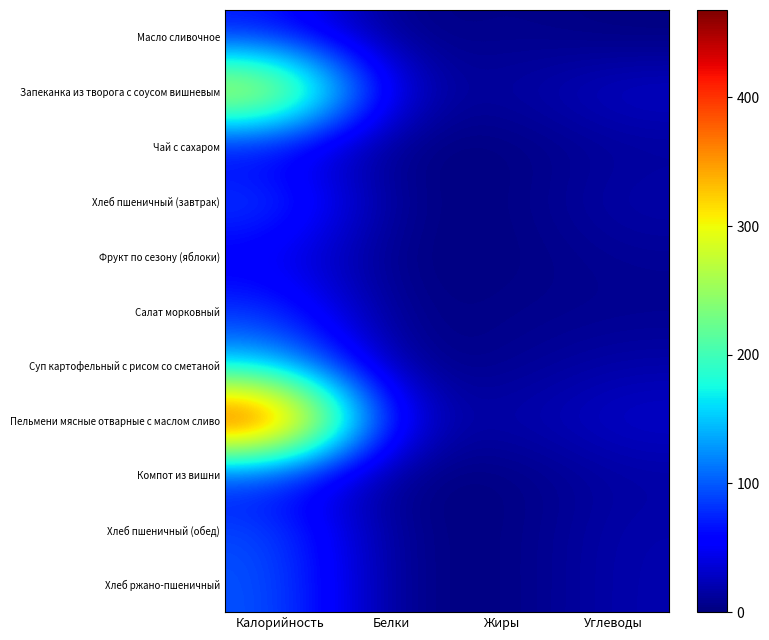

At Жиры, list the series in order from largest to smallest.

Пельмени мясные отварные с маслом сливо, Запеканка из творога с соусом вишневым, Масло сливочное, Суп картофельный с рисом со сметаной, Салат морковный, Хлеб пшеничный (завтрак), Фрукт по сезону (яблоки), Хлеб пшеничный (обед), Чай с сахаром, Компот из вишни, Хлеб ржано-пшеничный